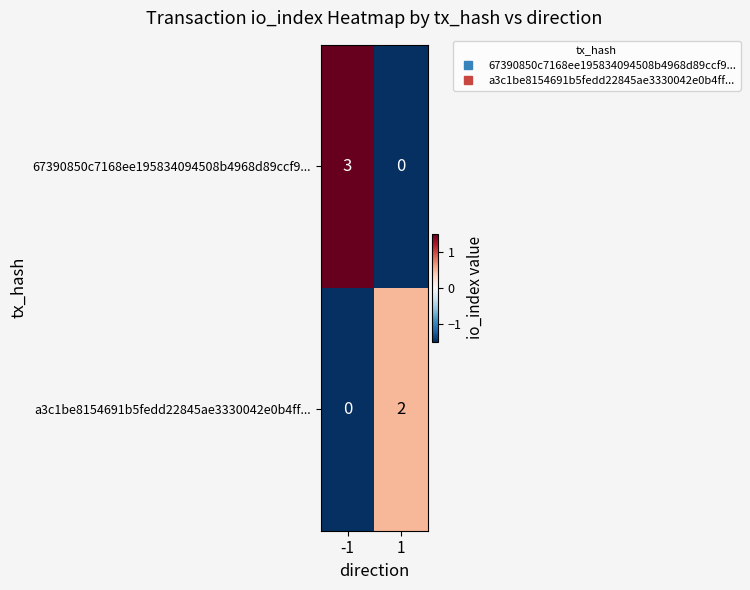

Reading left to right, what are all the values shown in this chart?

67390850c7168ee195834094508b4968d89ccf9...: -1=3	1=0
a3c1be8154691b5fedd22845ae3330042e0b4ff...: -1=0	1=2